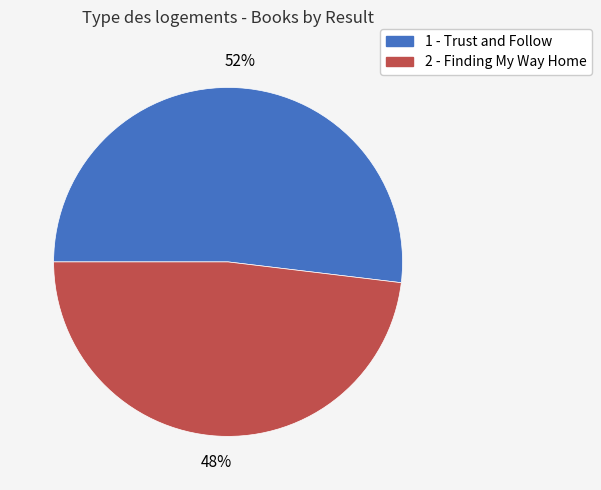

How many slices are in this pie chart?

2